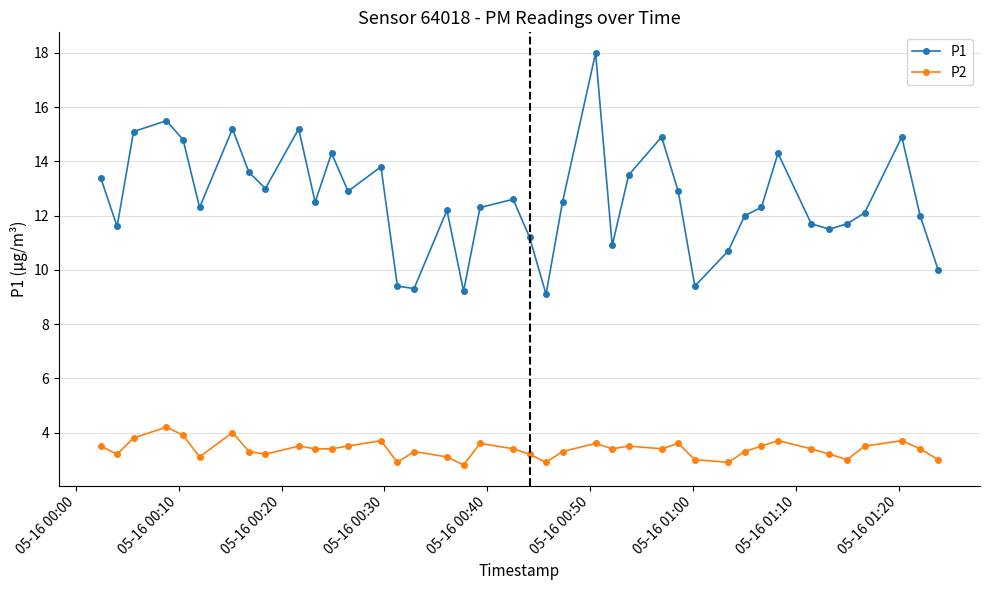

How many categories are shown in the chart?

40